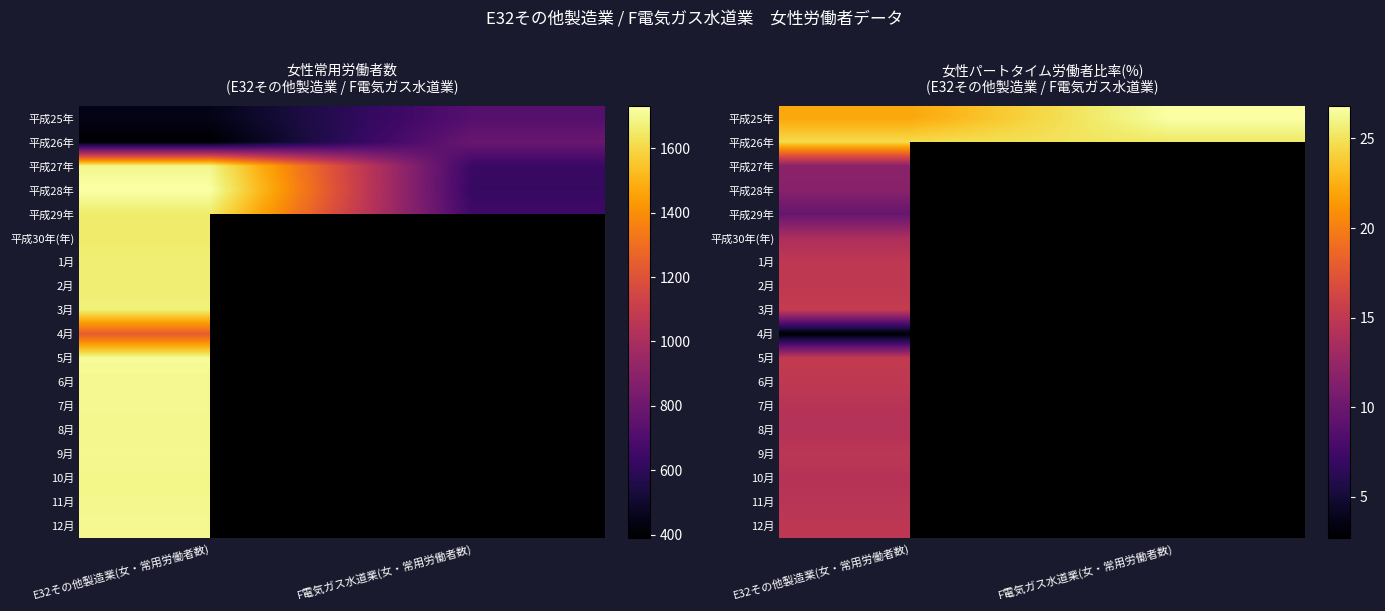

Rank the categories by 12月 value from lowest to highest.

E32その他製造業(女・常用労働者数), F電気ガス水道業(女・常用労働者数)